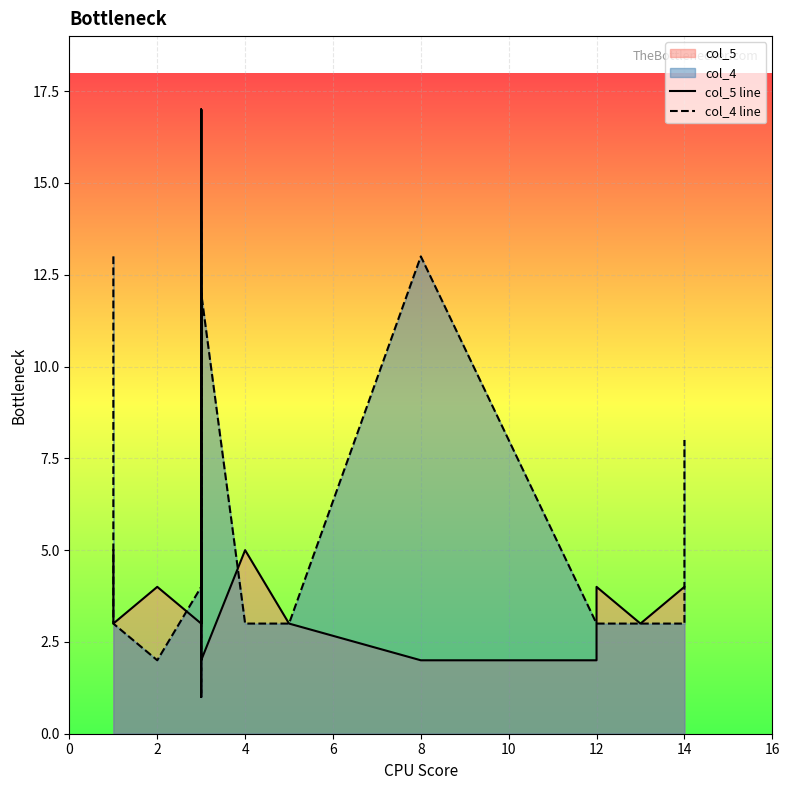

How many intersections are there between col_4 line and col_5 line?

7